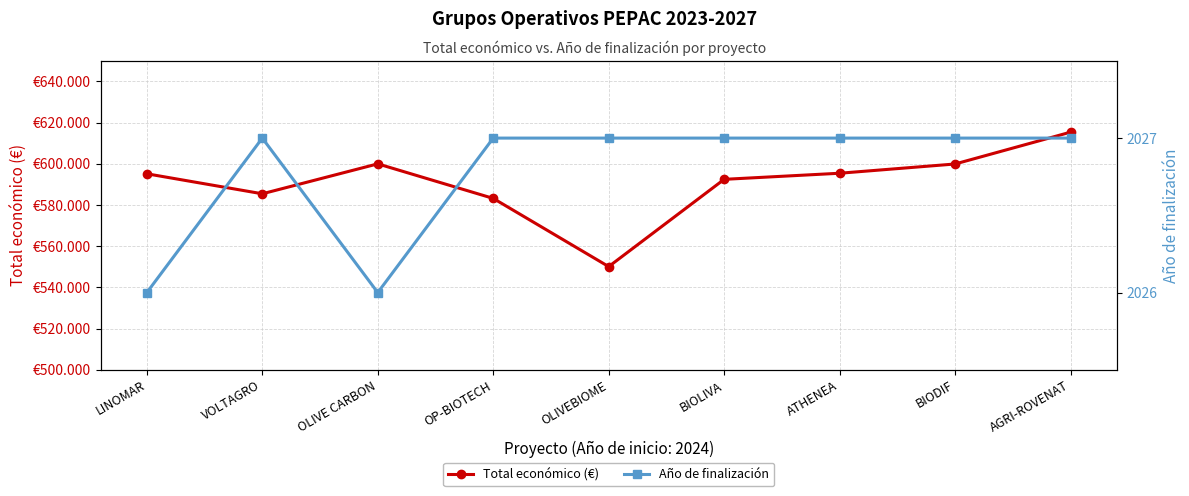

How many data points in Año de finalización are less than 2027?

2